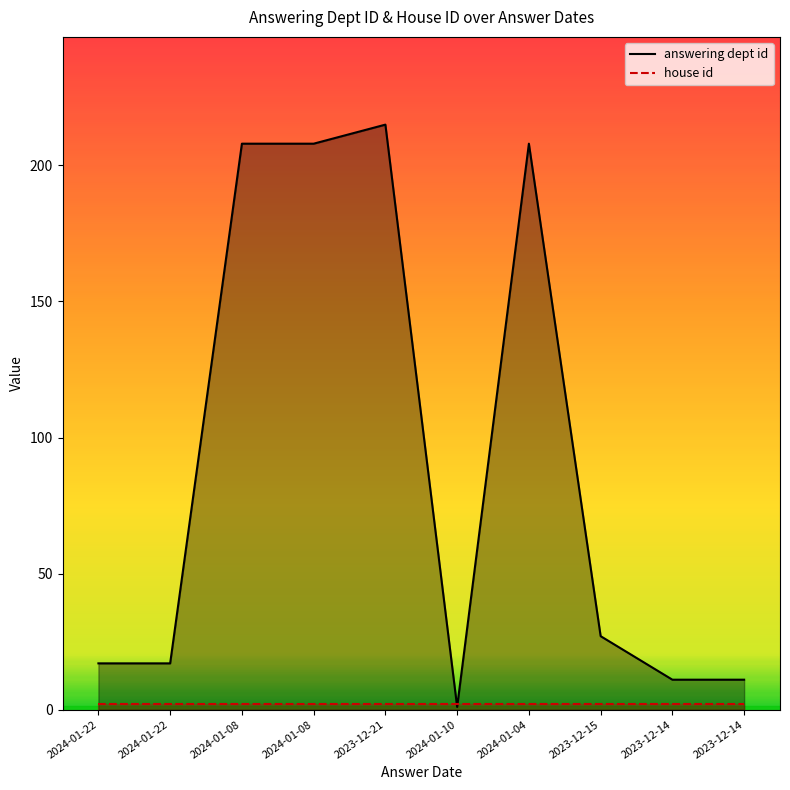

Does the chart display data point markers on the line(s)?

No